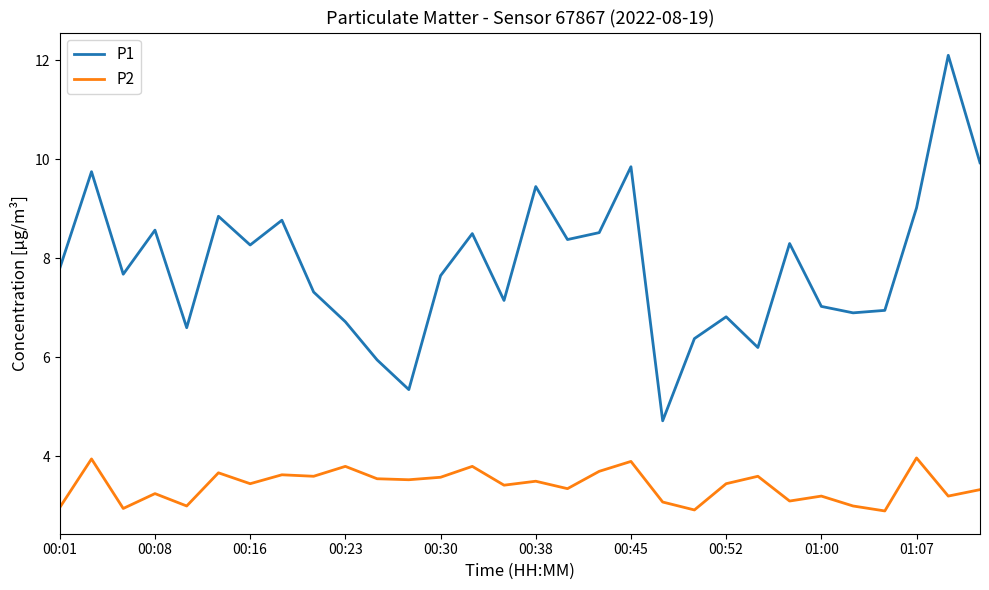

Rank the series by their maximum value, from lowest to highest.

P2, P1